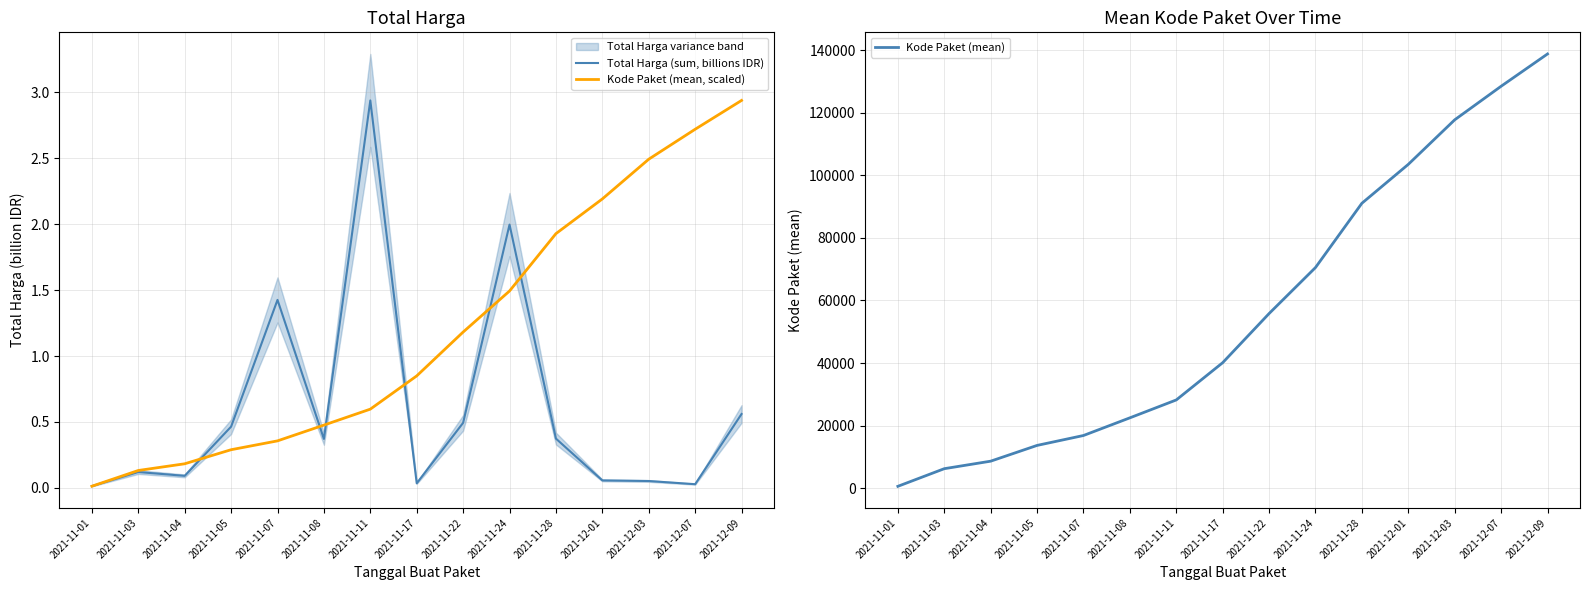

What is the label of the 8th point from the left?

2021-11-17